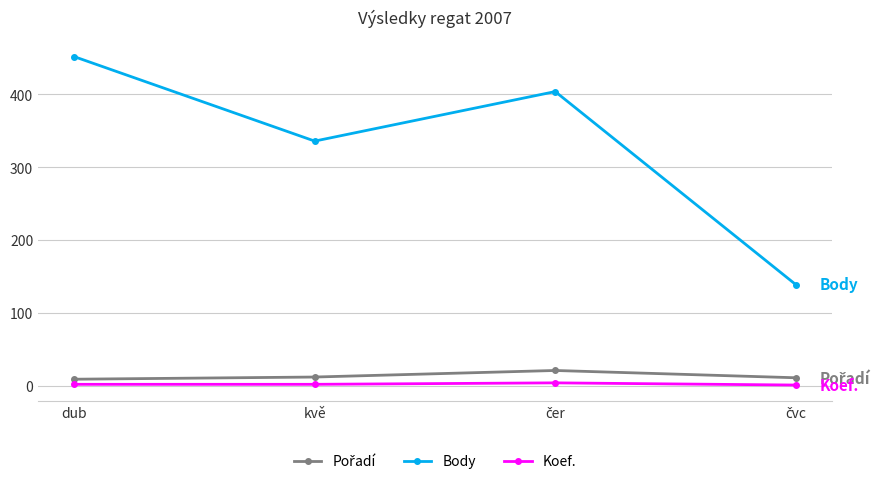

How many lines are shown in the chart?

3